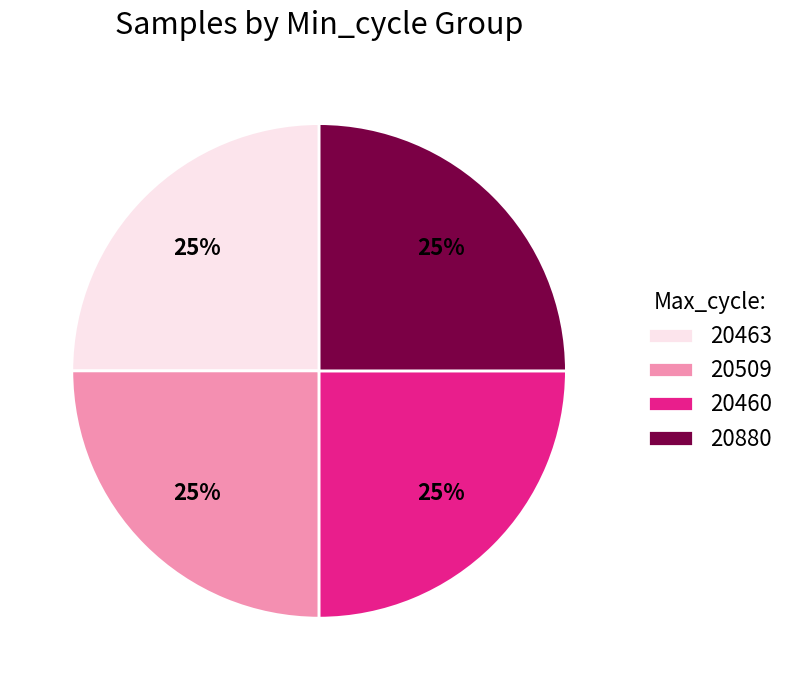

To the nearest percent, what percentage of the pie is 20460?

25%